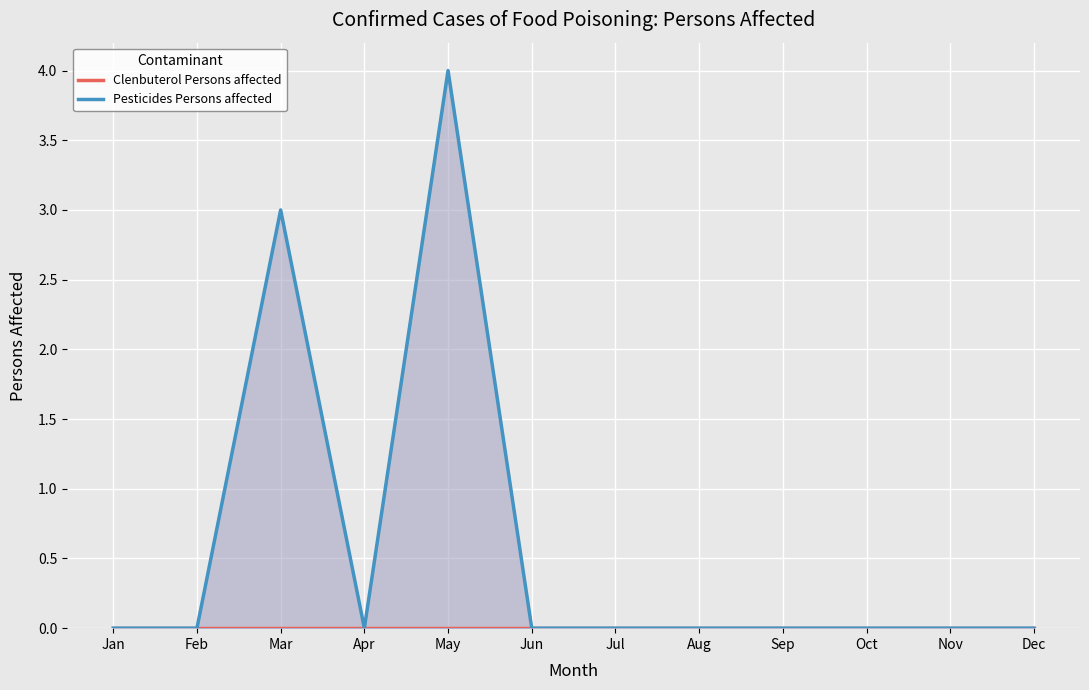

What are all the series names shown in the legend?

Clenbuterol Persons affected, Pesticides Persons affected